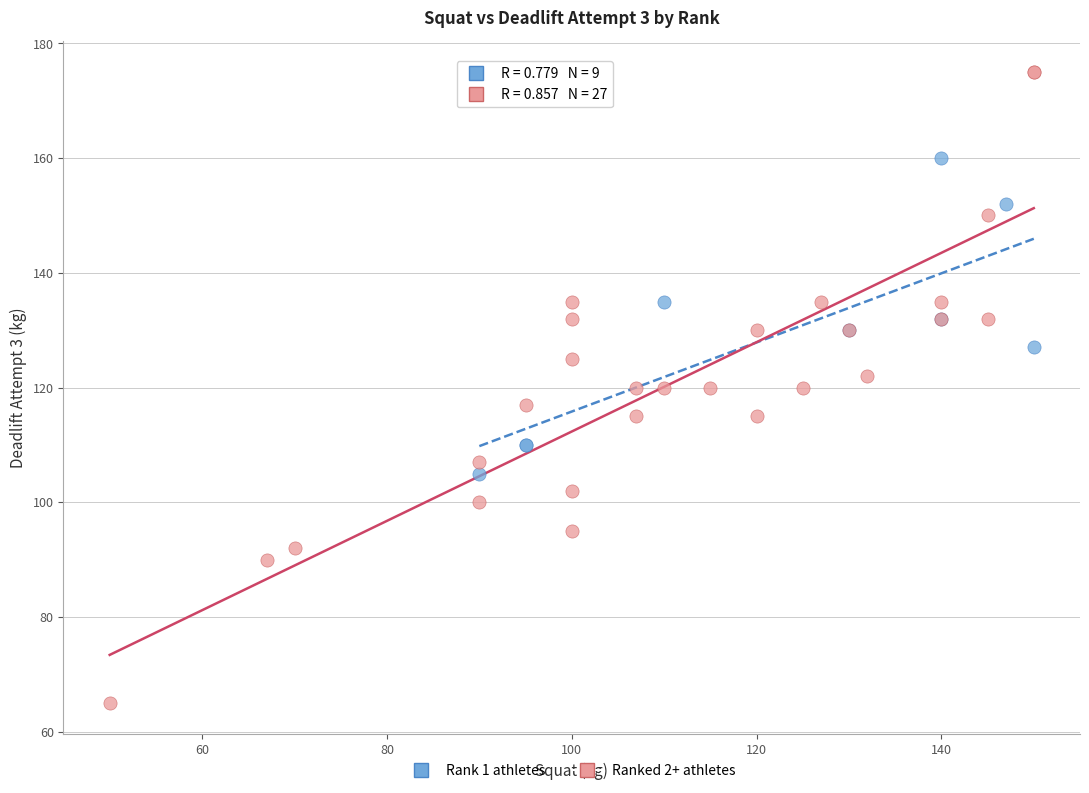

Which series has the largest Y range (max minus min)?

Ranked 2+ athletes